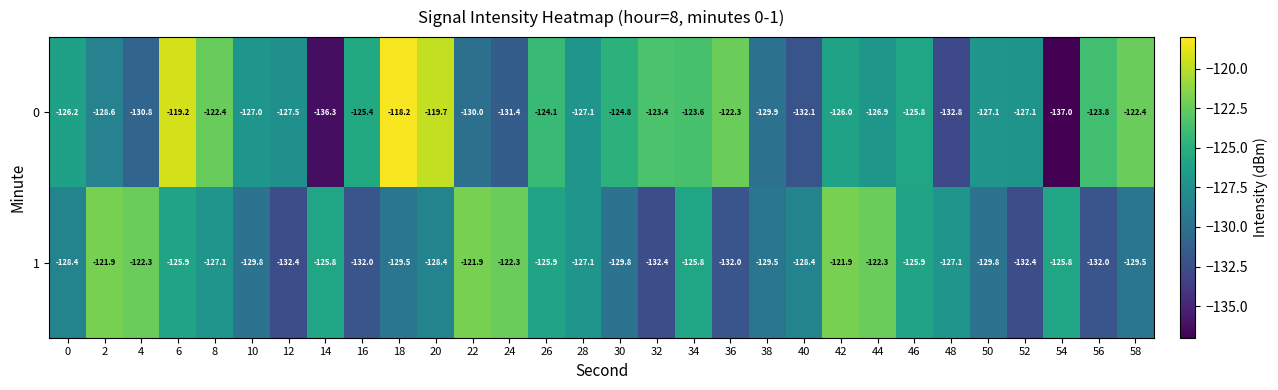

How many categories are shown in the chart?

30